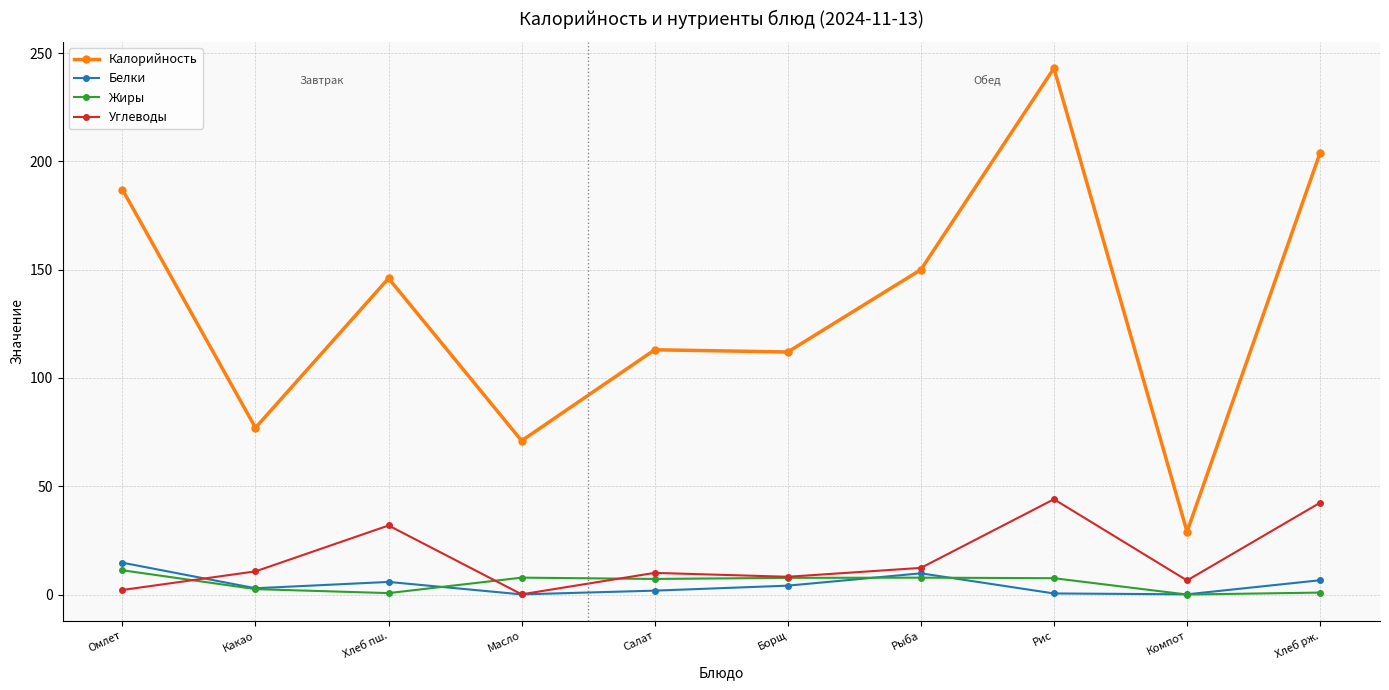

Rank the series by their maximum value, from lowest to highest.

Жиры, Белки, Углеводы, Калорийность